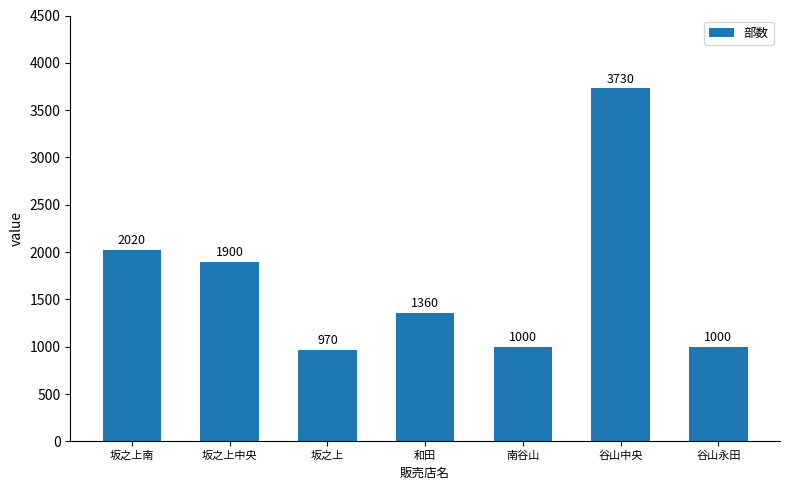

True or false: the data shows 714 at 和田.

False